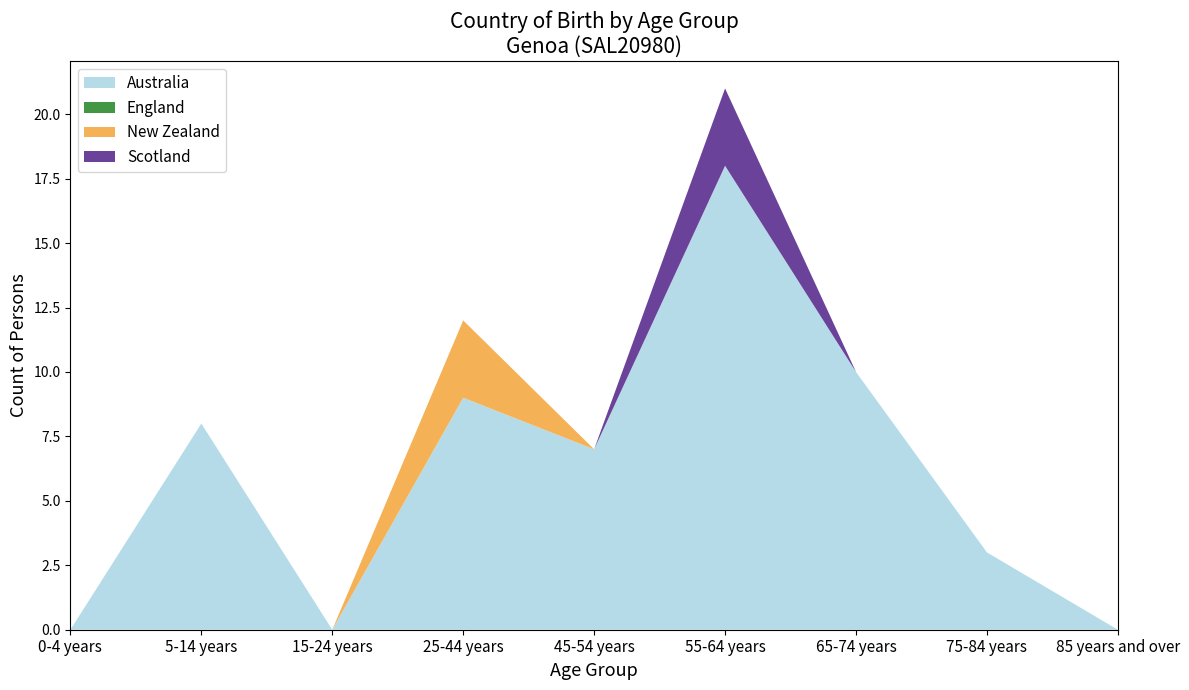

Reading right to left, what are all the values shown in this chart?

Australia: 85 years and over=0	75-84 years=3	65-74 years=10	55-64 years=18	45-54 years=7	25-44 years=9	15-24 years=0	5-14 years=8	0-4 years=0
England: 85 years and over=0	75-84 years=0	65-74 years=0	55-64 years=0	45-54 years=0	25-44 years=0	15-24 years=0	5-14 years=0	0-4 years=0
New Zealand: 85 years and over=0	75-84 years=0	65-74 years=0	55-64 years=0	45-54 years=0	25-44 years=3	15-24 years=0	5-14 years=0	0-4 years=0
Scotland: 85 years and over=0	75-84 years=0	65-74 years=0	55-64 years=3	45-54 years=0	25-44 years=0	15-24 years=0	5-14 years=0	0-4 years=0